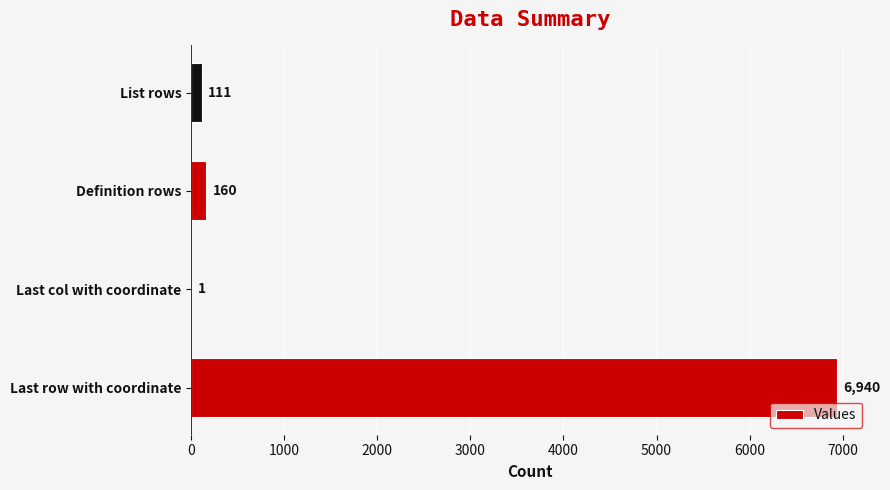

What is the greatest value displayed?

6940